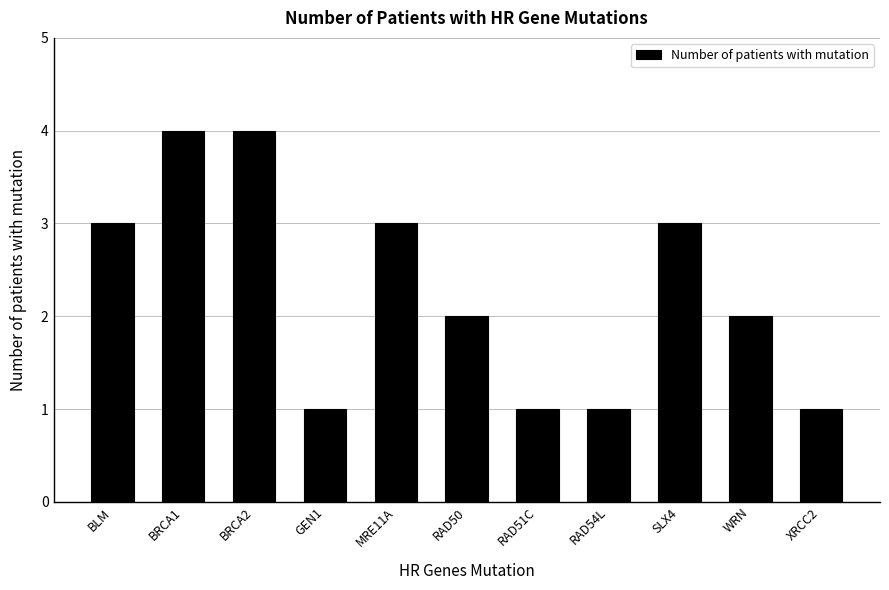

What is the maximum value shown in the chart?

4